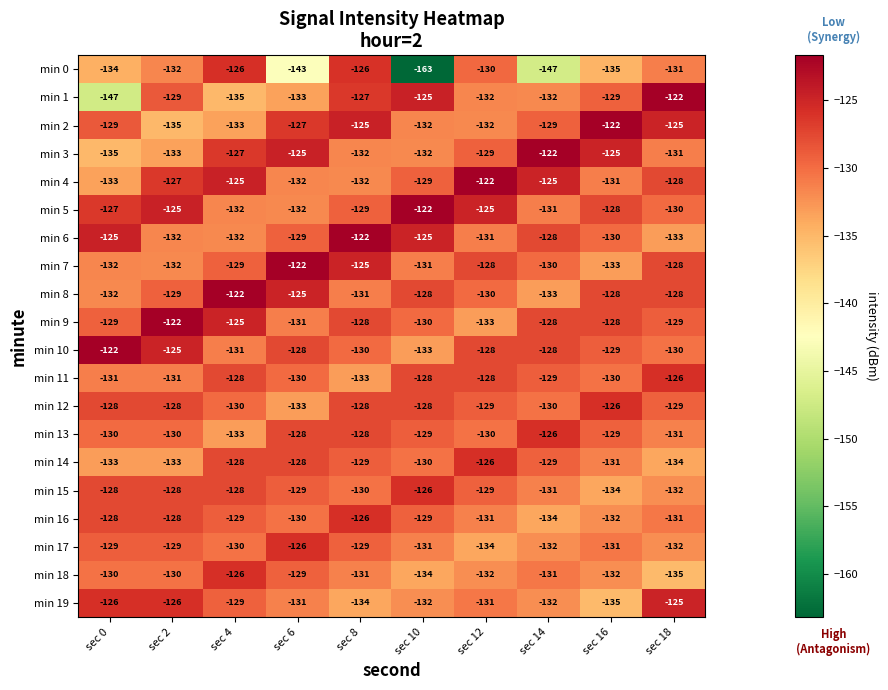

What is the total value across all series at sec 2?

-2584